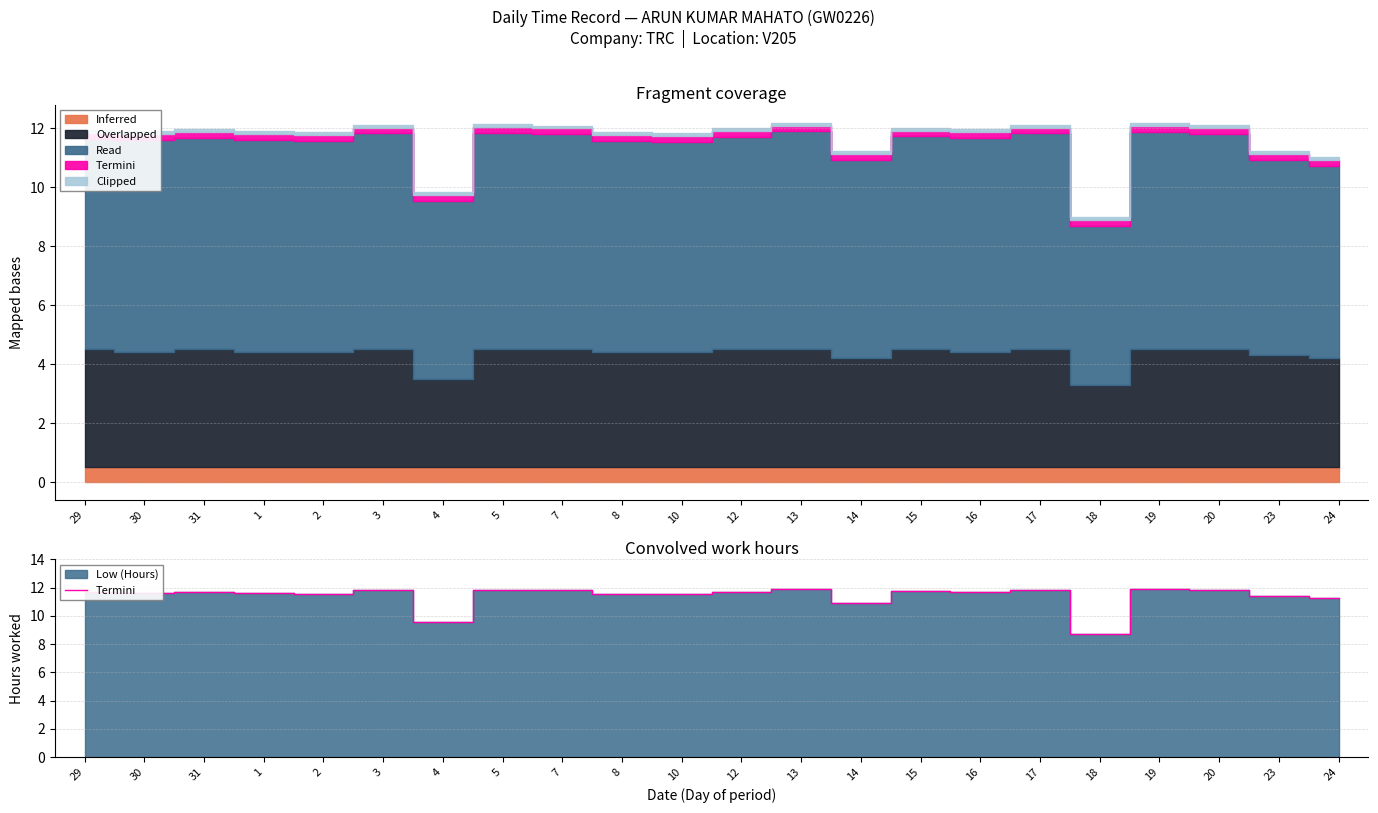

What is the label of the 20th point from the left?

20